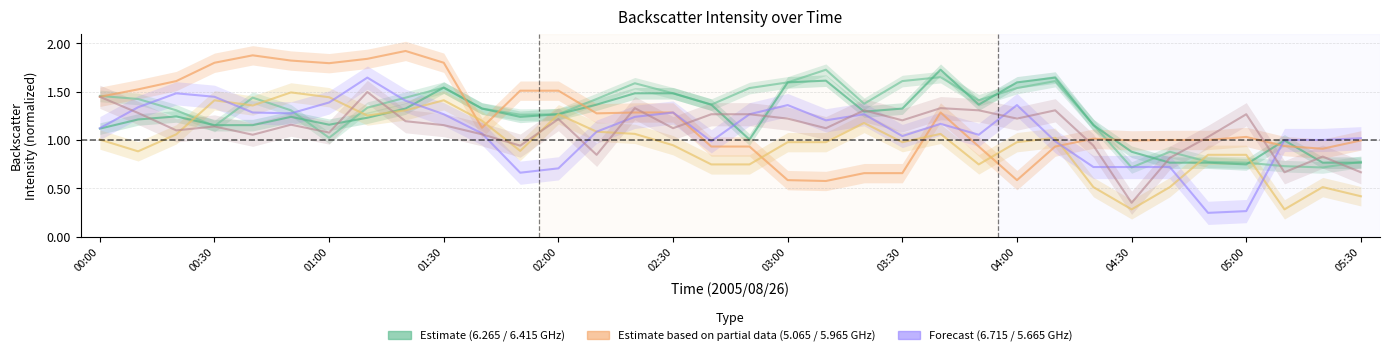

Read the 5.965 value at 03:50.

0.7